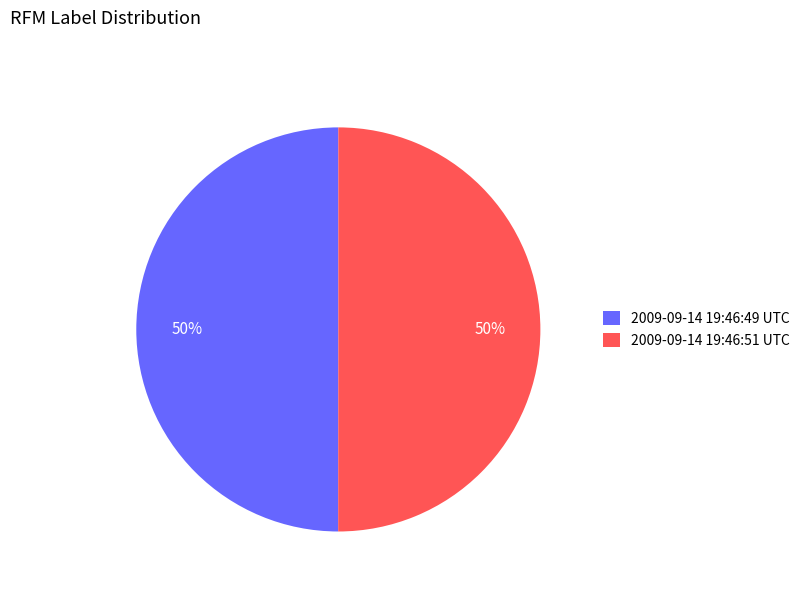

What is the ratio of the value at 2009-09-14 19:46:51 UTC to the value at 2009-09-14 19:46:49 UTC?

1.0